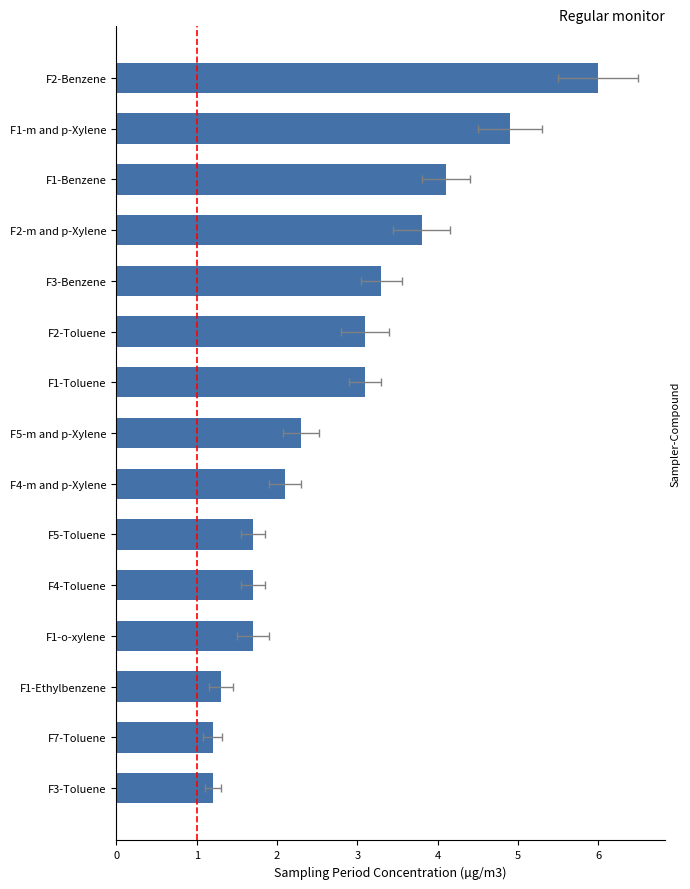

What is the maximum value shown in the chart?

6.0